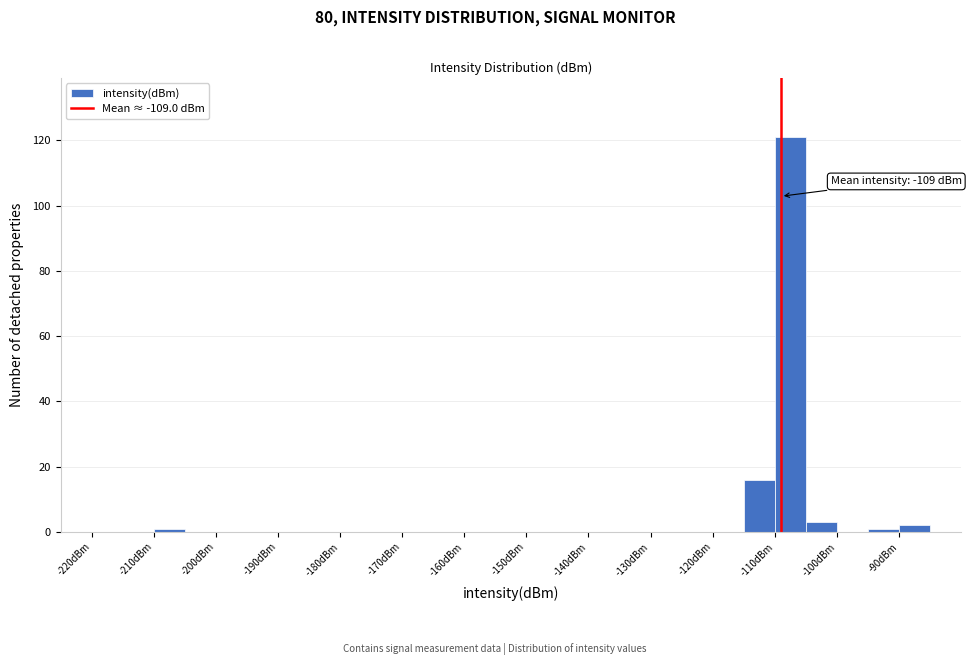

Which range on the x-axis has the tallest bar?

-110 to -105